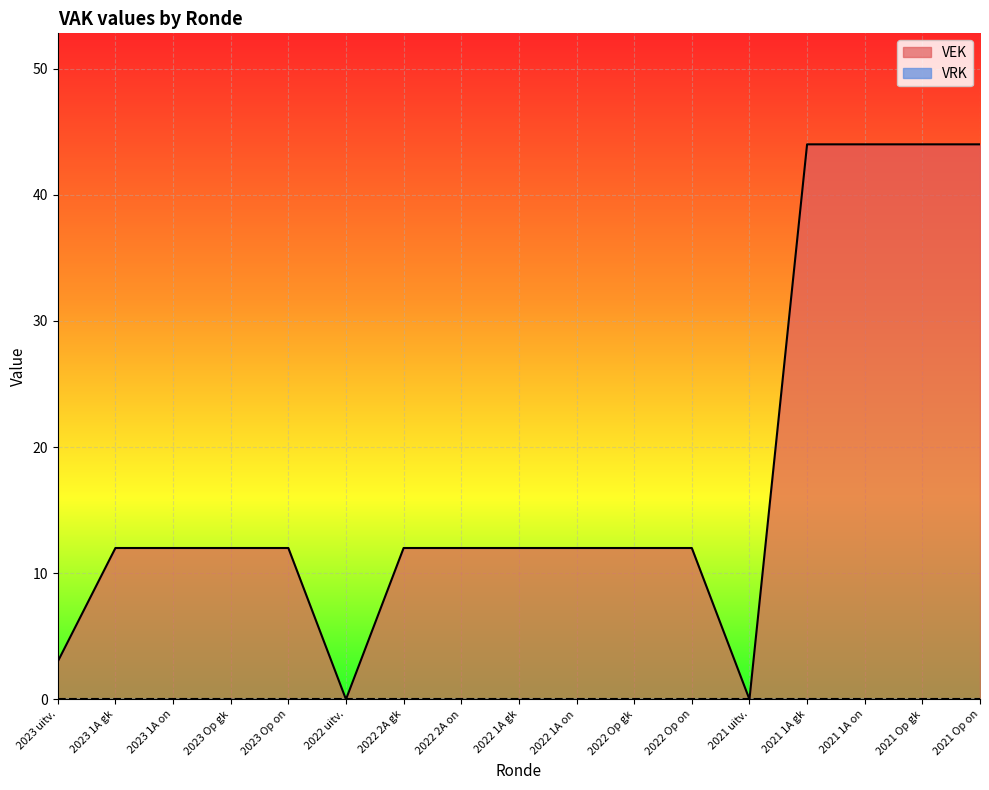

How many points are lower than both their immediate neighbors (excluding endpoints)?

2